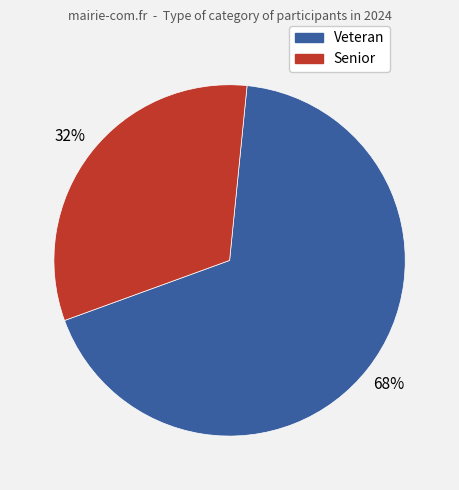

What is the smallest slice in the pie chart?

Senior